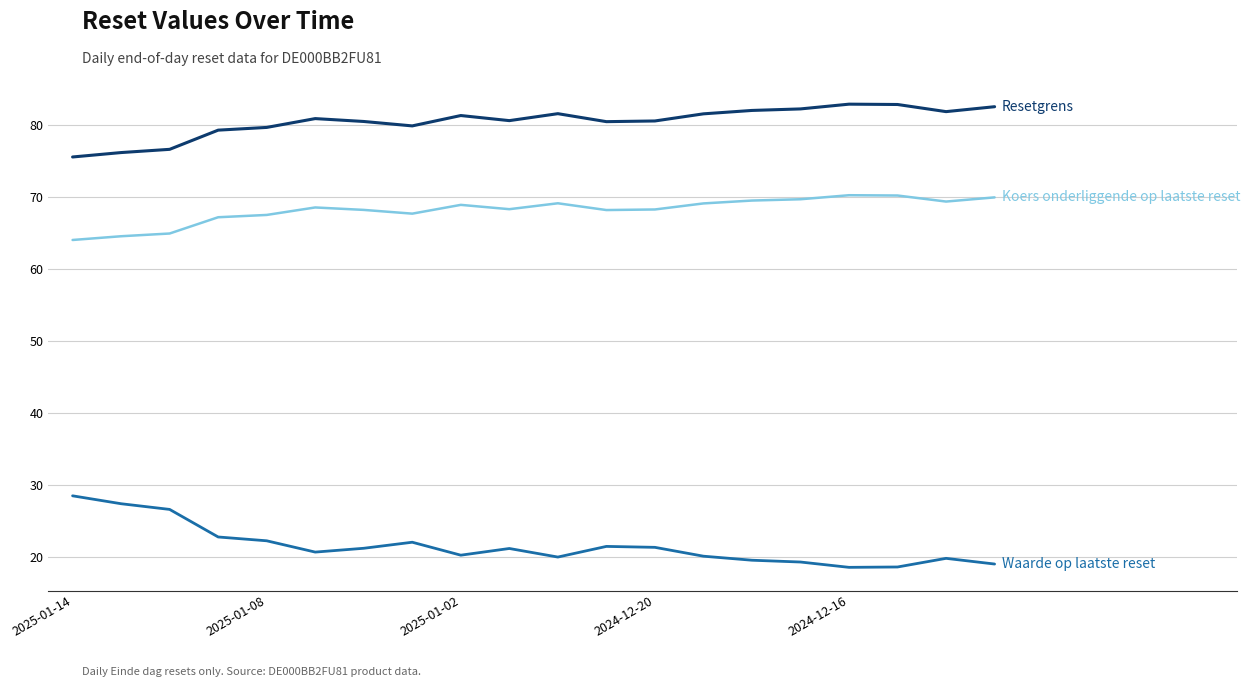

Is this an area chart (filled region under the line)?

No